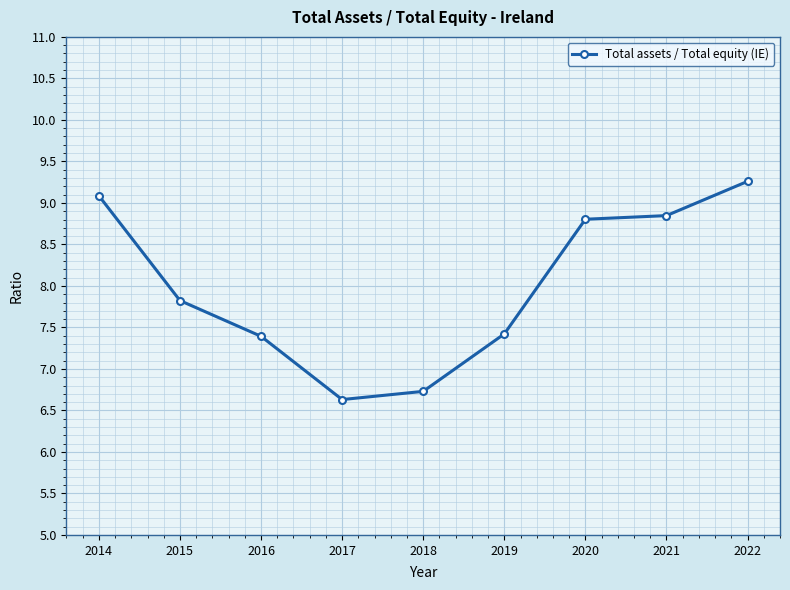

What is the greatest value displayed?

9.3